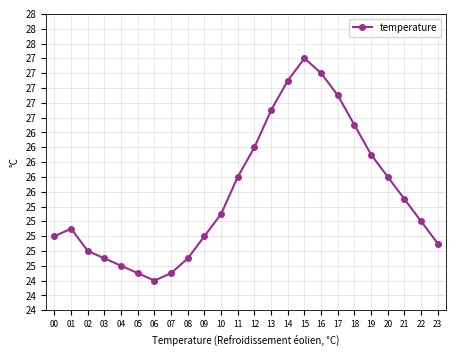

What is the ratio of the value at 12 to the value at 23?

1.1